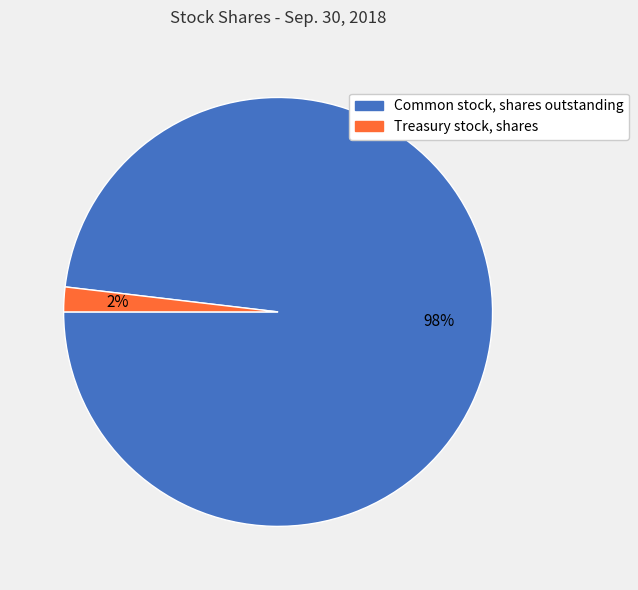

Combined, do Treasury stock, shares and Common stock, shares outstanding account for over 50%?

Yes